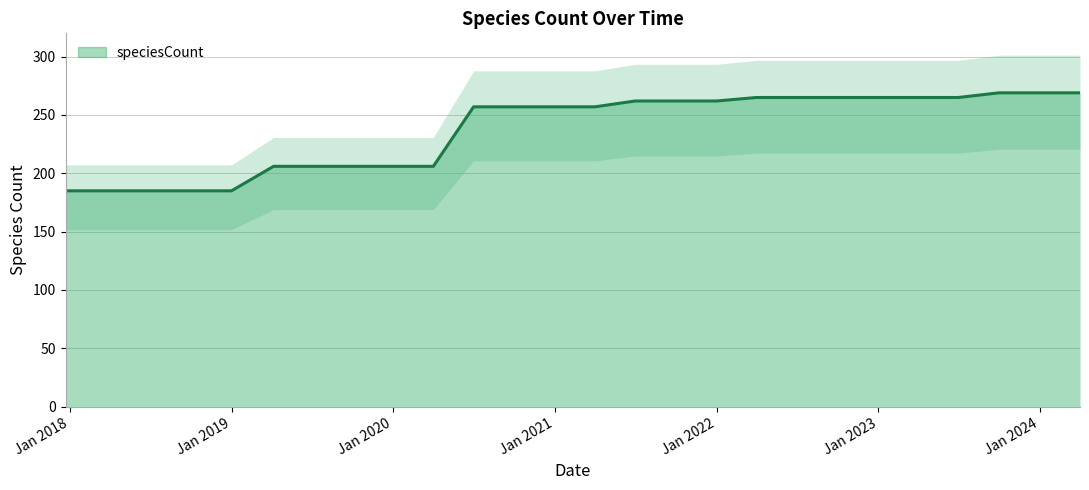

How many series are shown in this chart?

1